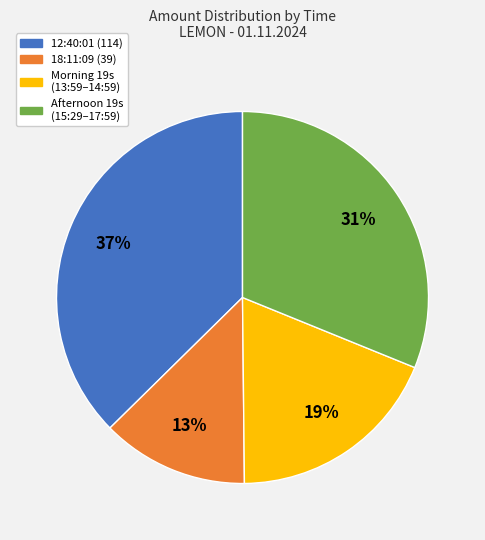

Is there any slice that represents more than half of the pie?

No